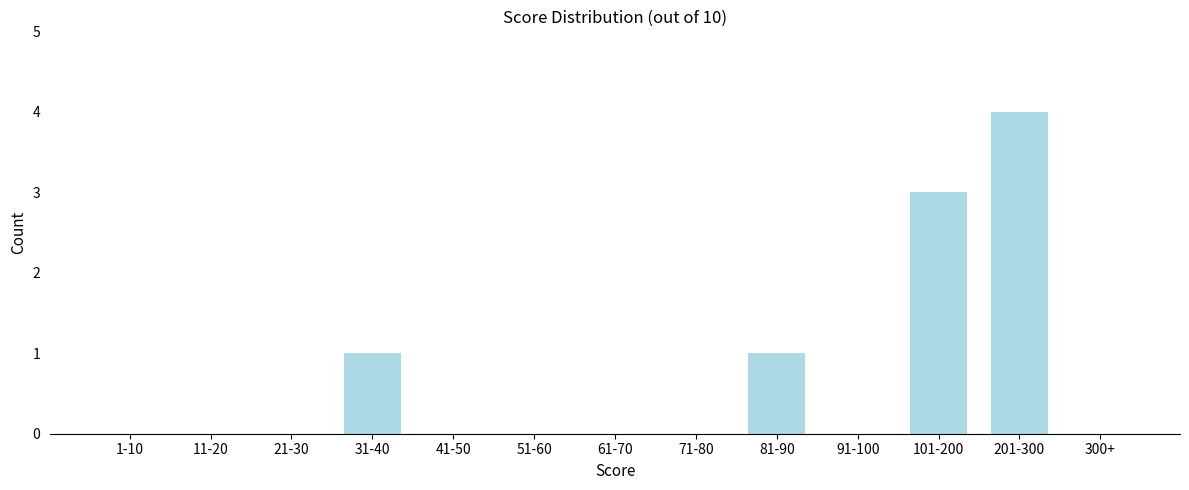

Reading right to left, transcribe all the data shown in this chart.

300+=0	201-300=4	101-200=3	91-100=0	81-90=1	71-80=0	61-70=0	51-60=0	41-50=0	31-40=1	21-30=0	11-20=0	1-10=0